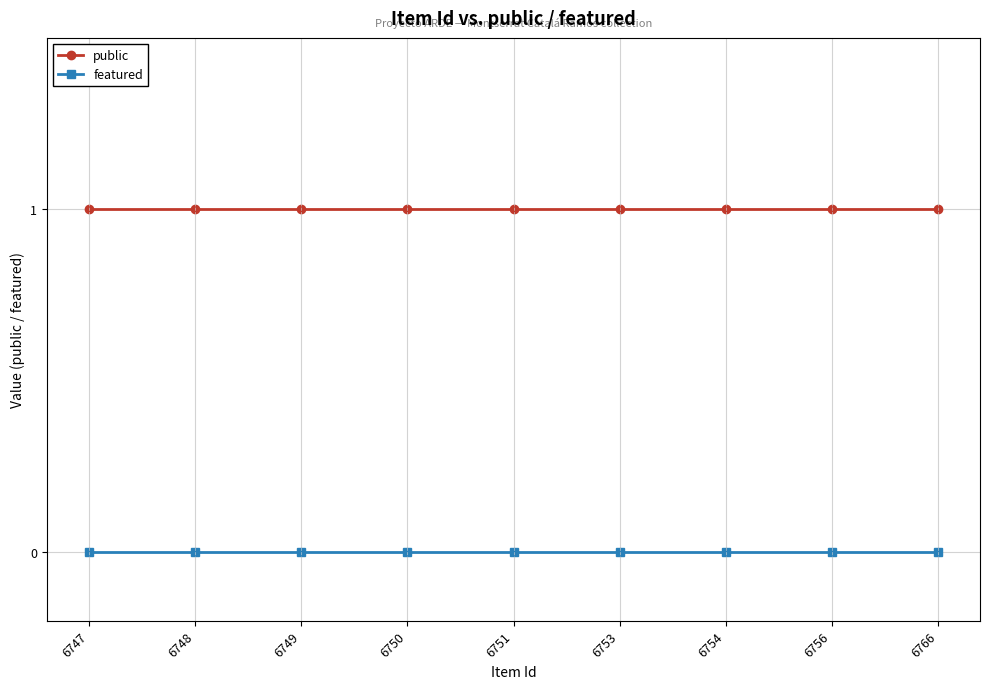

Reading left to right, list all the values displayed in this chart.

public: 6747=1	6748=1	6749=1	6750=1	6751=1	6753=1	6754=1	6756=1	6766=1
featured: 6747=0	6748=0	6749=0	6750=0	6751=0	6753=0	6754=0	6756=0	6766=0